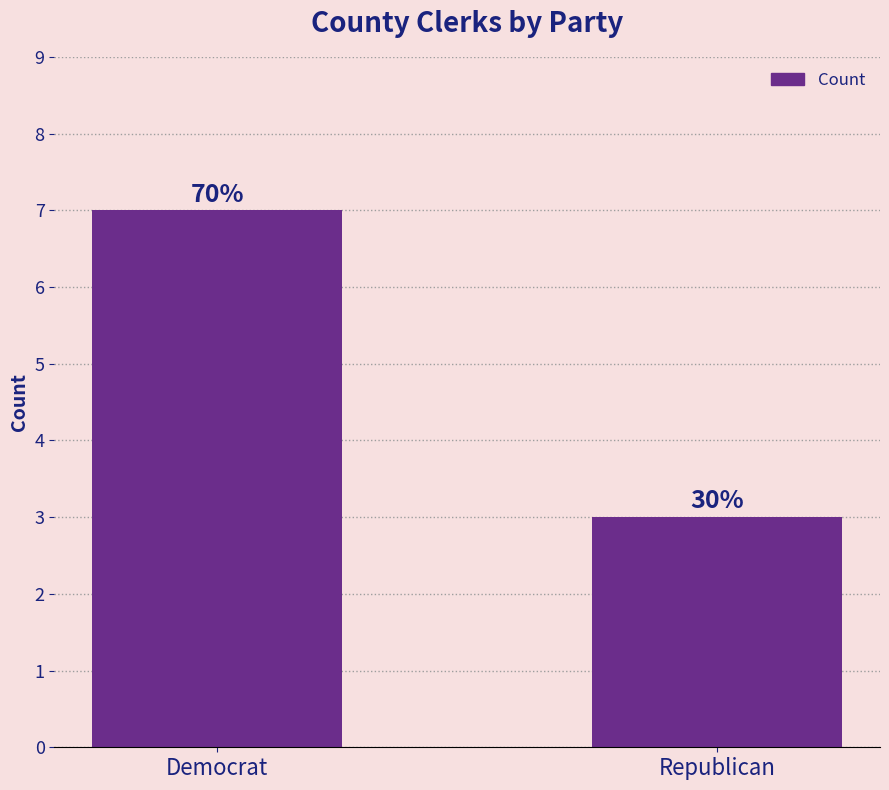

How many bars are there in total?

2